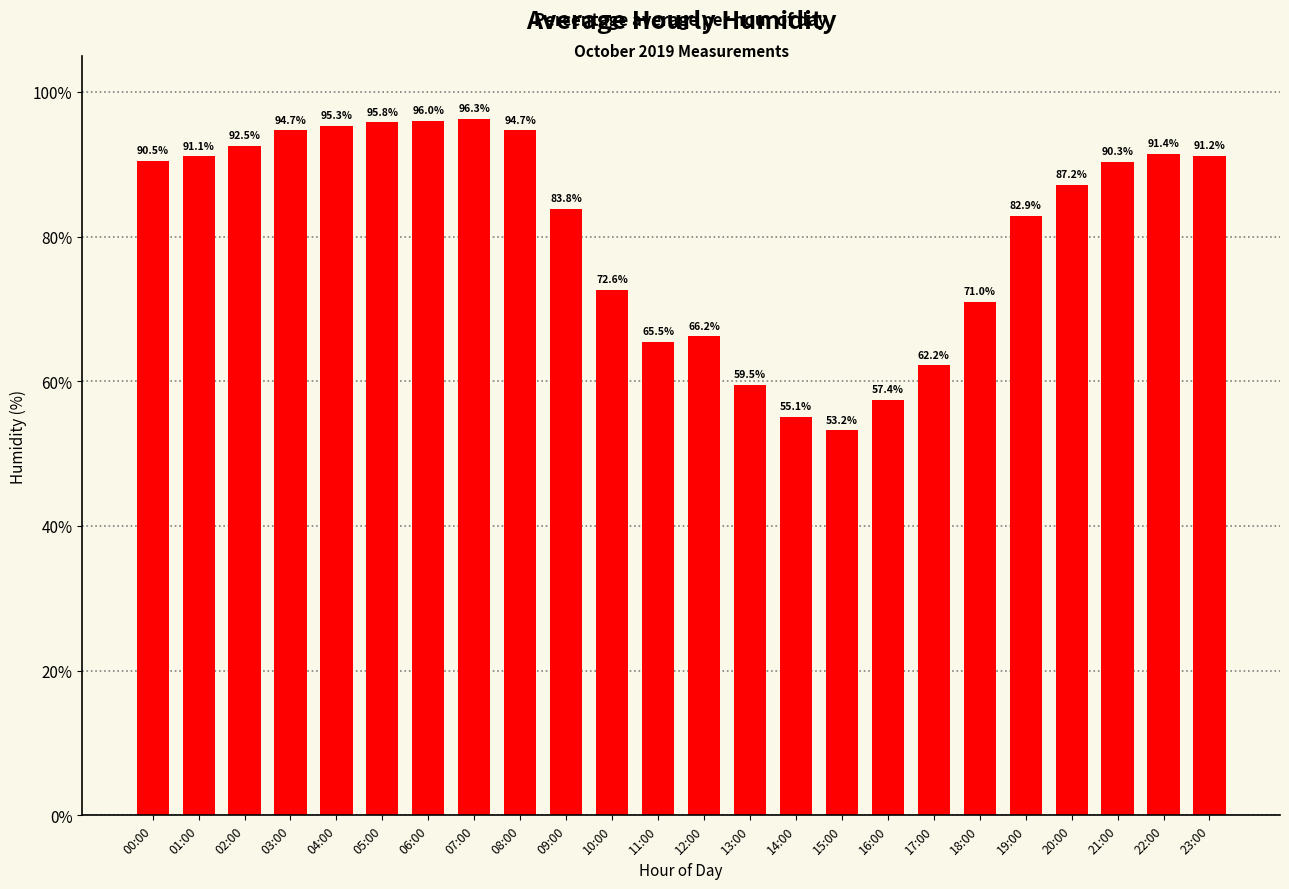

What is the change in value from 04:00 to 16:00?

-37.9